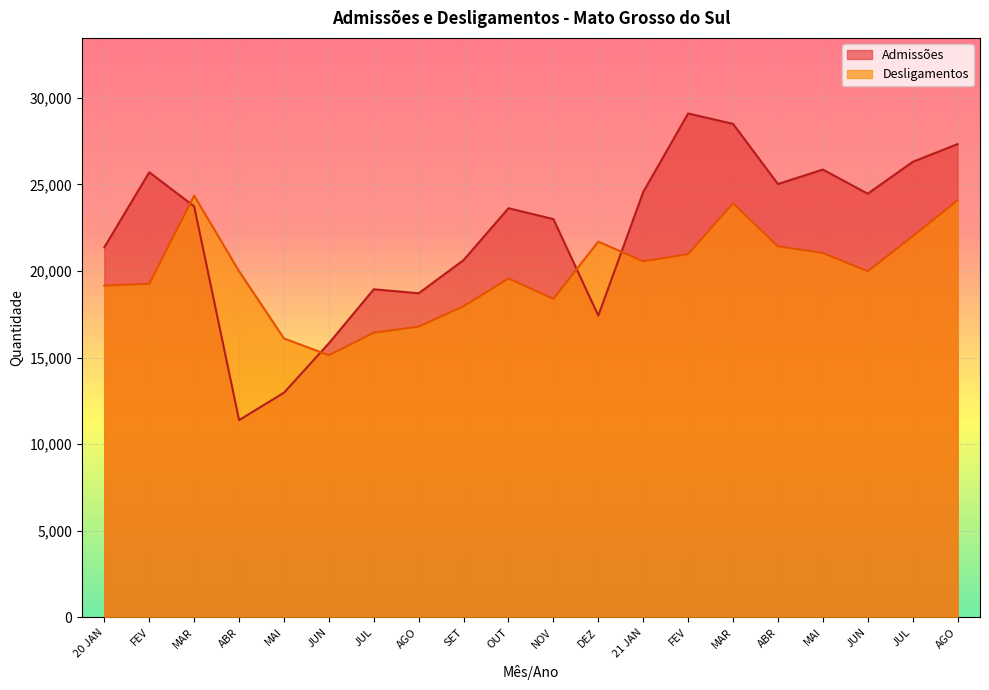

What is the difference between the highest and lowest values at 20 JAN?

2218